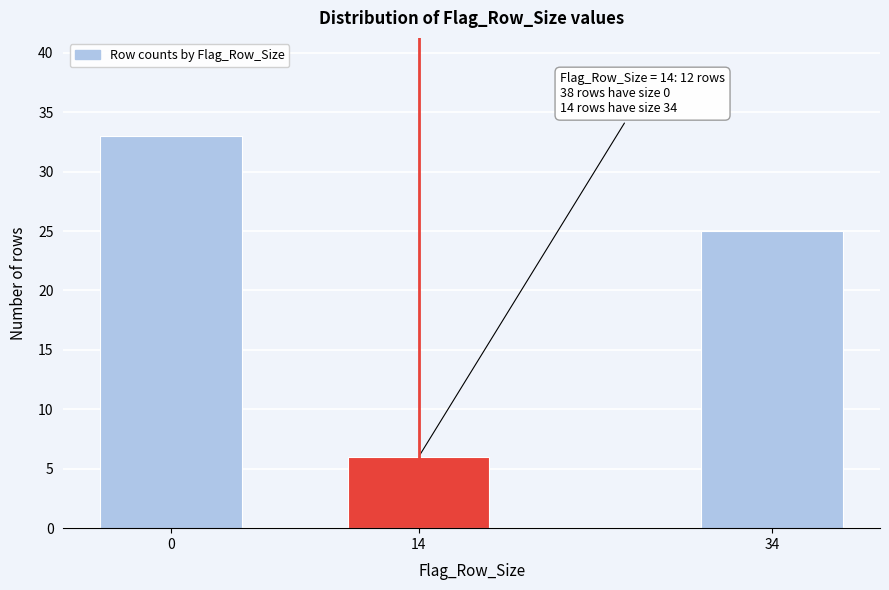

Reading right to left, what are all the values shown in this chart?

34=25	14=6	0=33